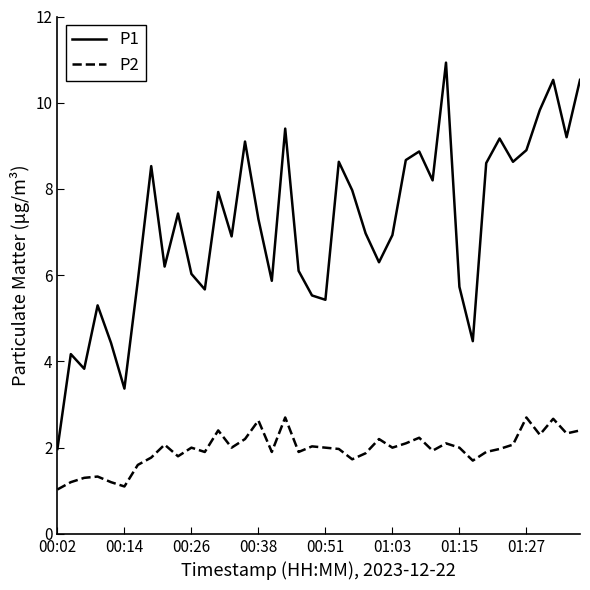

What is the maximum value for P1?

10.9